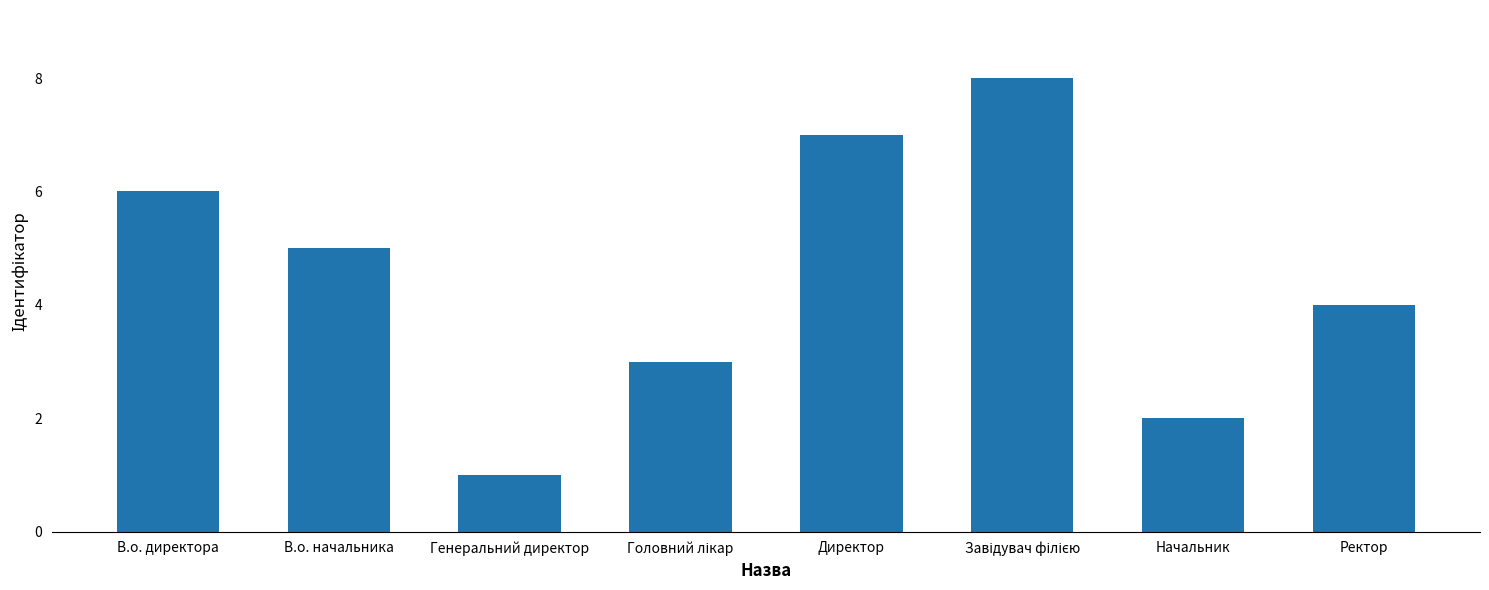

Reading left to right, transcribe all the data shown in this chart.

6	5	1	3	7	8	2	4